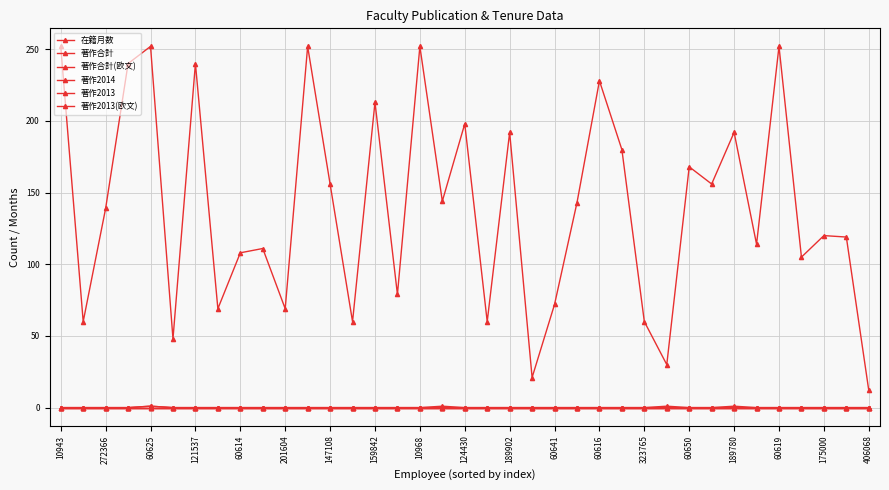

Is this an area chart (filled region under the line)?

No